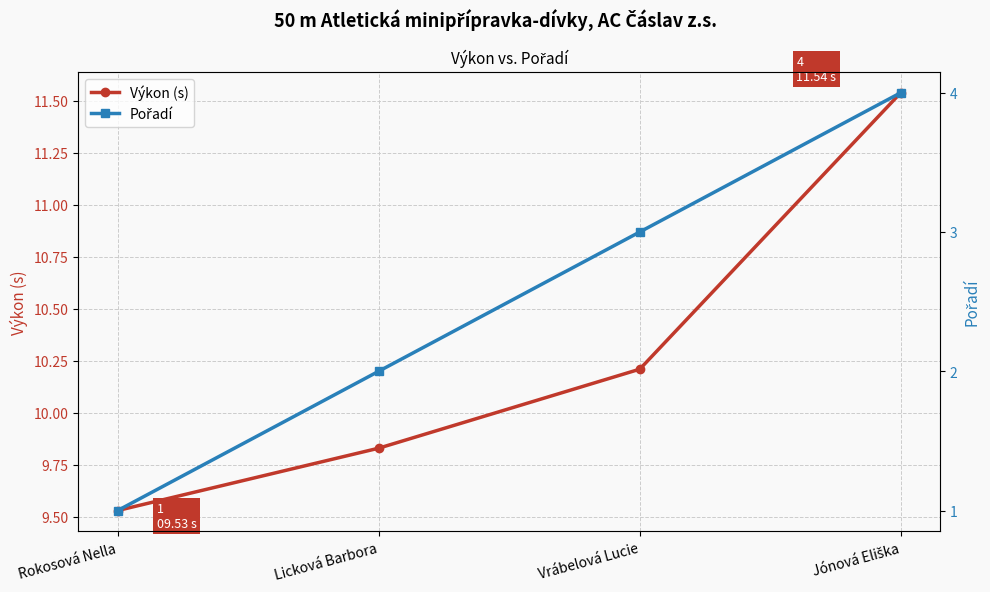

Which series has the largest total across all categories?

Výkon (s)